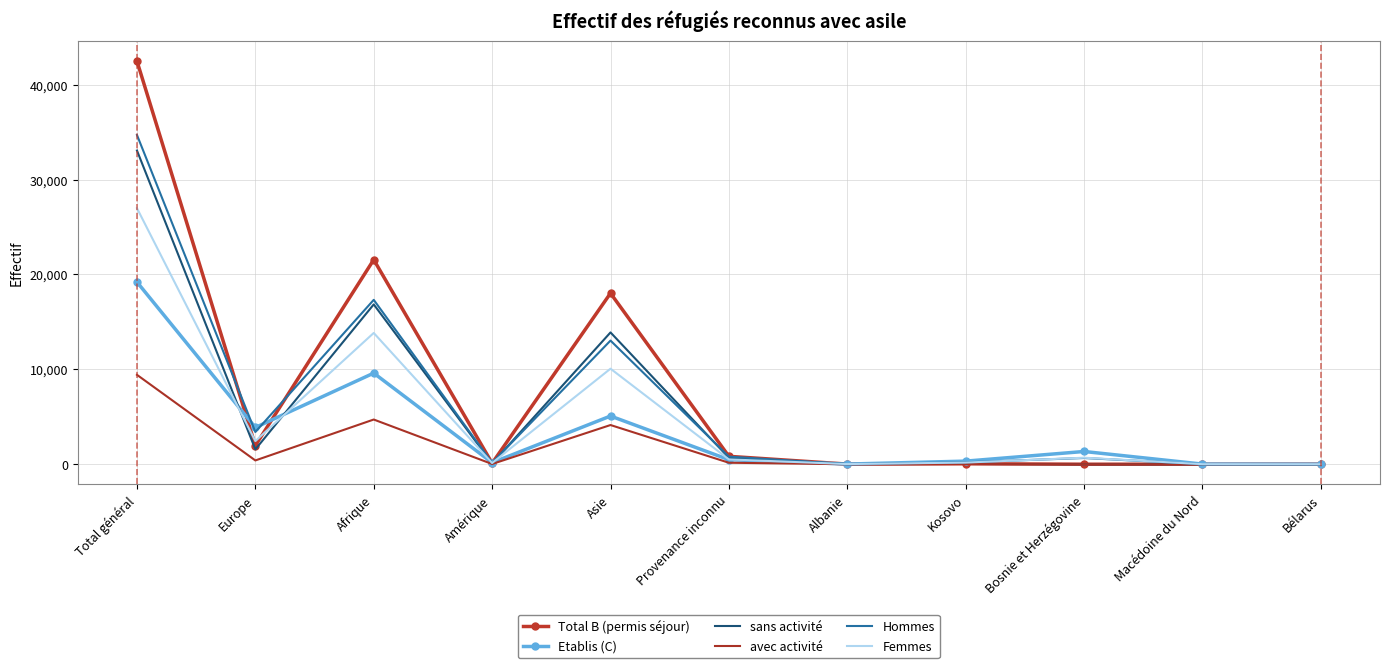

At which category is the sum across all series the highest?

Total général